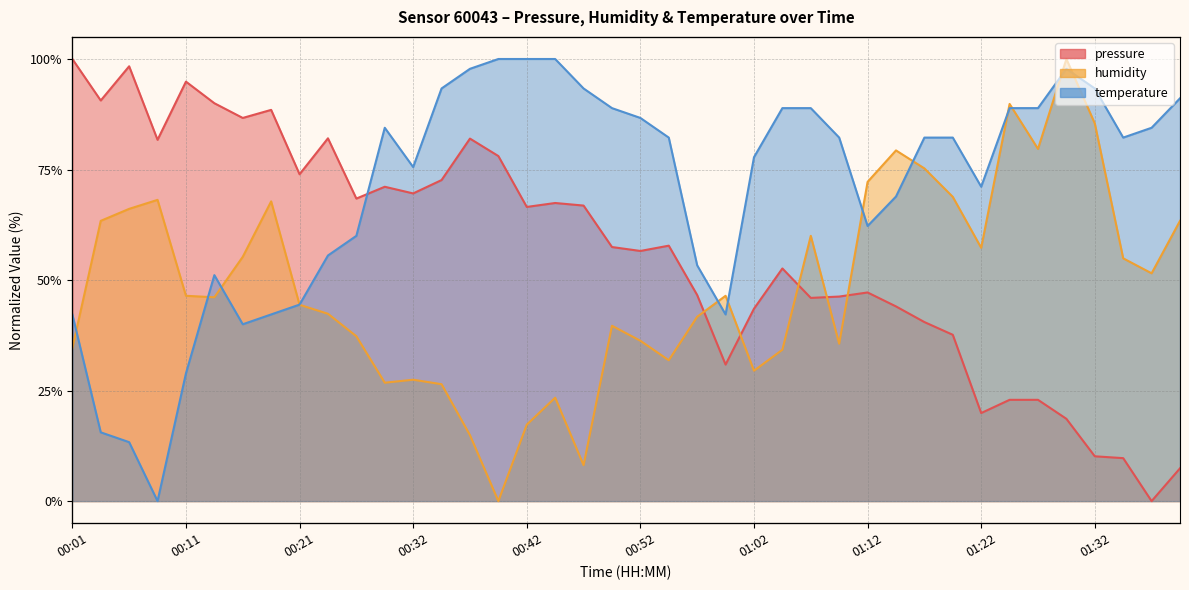

Rank the series by their average value, from highest to lowest.

temperature, pressure, humidity